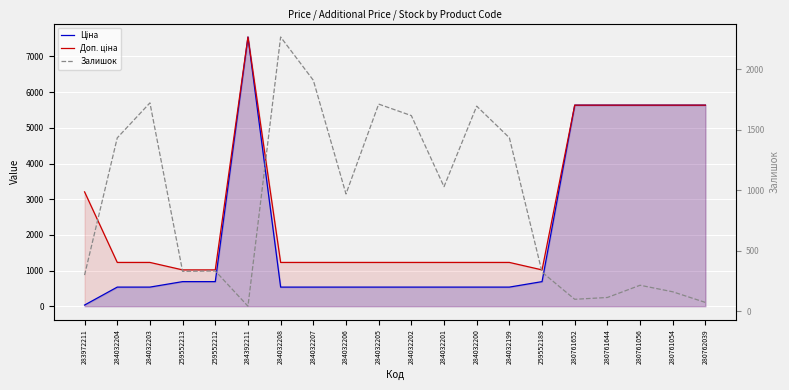

True or false: Ціна has a value of 689.1 at 259552212.

True